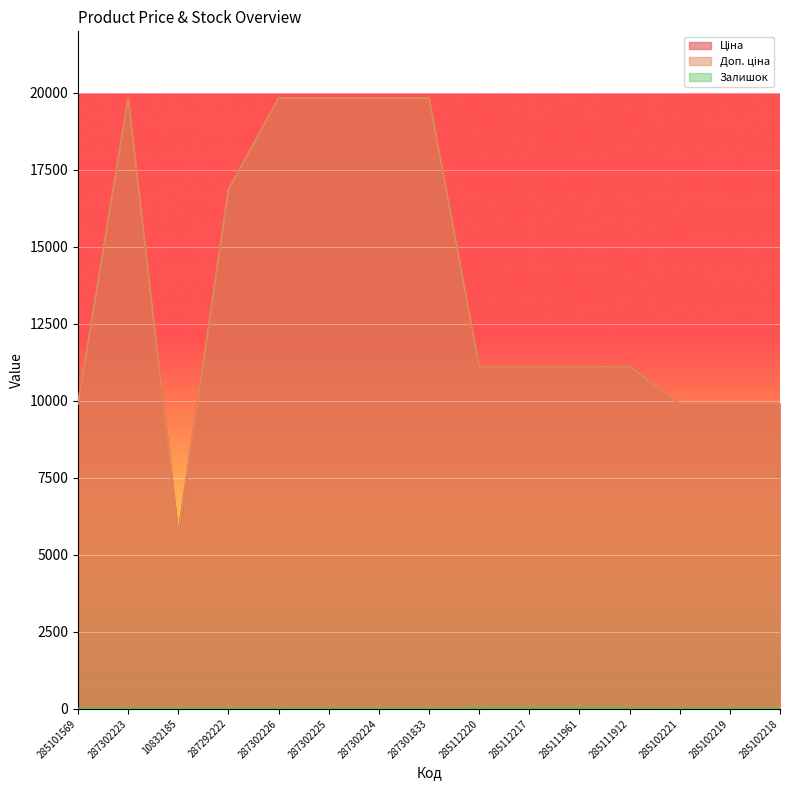

What is the total value across all series at 285112217?

22244.2